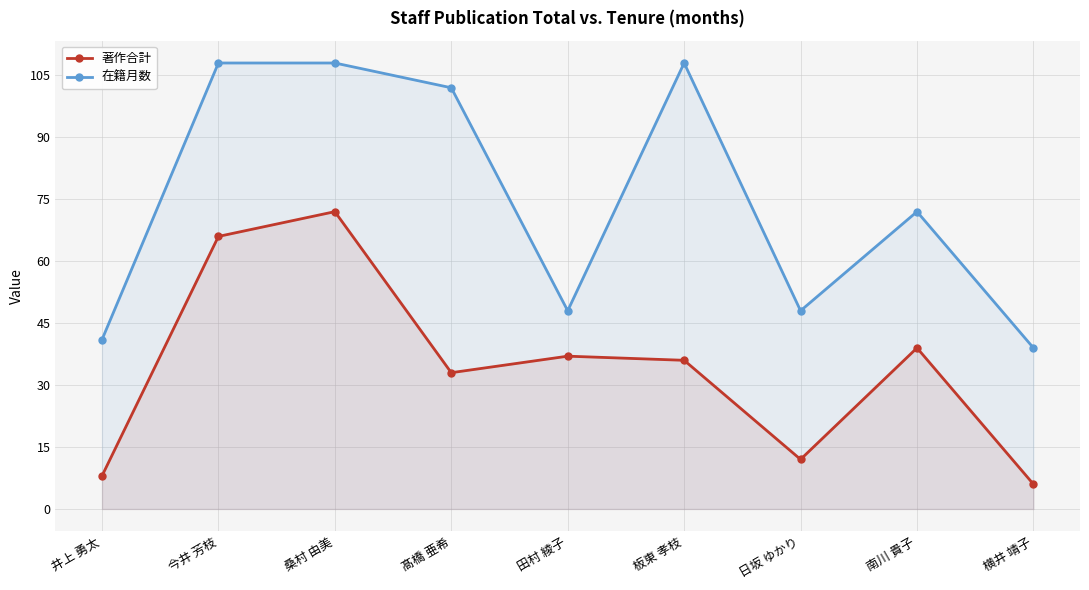

Is the value of 著作合計 at 横井 靖子 greater than the value of 在籍月数 at 桑村 由美?

No